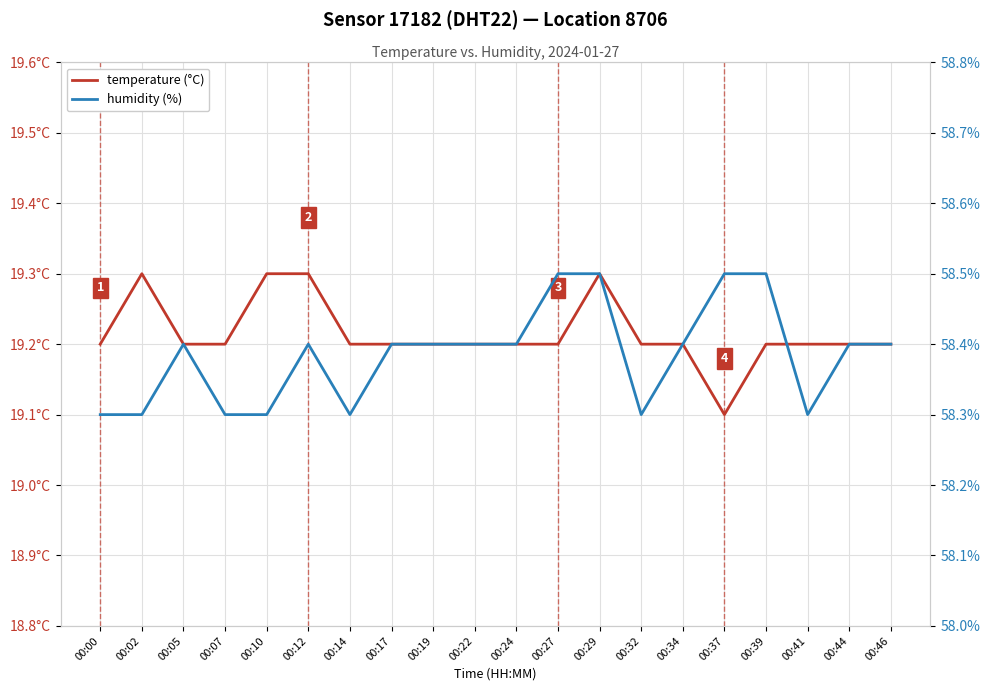

Reading right to left, extract all data points from this chart.

temperature (°C): 00:46=19.2	00:44=19.2	00:41=19.2	00:39=19.2	00:37=19.1	00:34=19.2	00:32=19.2	00:29=19.3	00:27=19.2	00:24=19.2	00:22=19.2	00:19=19.2	00:17=19.2	00:14=19.2	00:12=19.3	00:10=19.3	00:07=19.2	00:05=19.2	00:02=19.3	00:00=19.2
humidity (%): 00:46=58.4	00:44=58.4	00:41=58.3	00:39=58.5	00:37=58.5	00:34=58.4	00:32=58.3	00:29=58.5	00:27=58.5	00:24=58.4	00:22=58.4	00:19=58.4	00:17=58.4	00:14=58.3	00:12=58.4	00:10=58.3	00:07=58.3	00:05=58.4	00:02=58.3	00:00=58.3